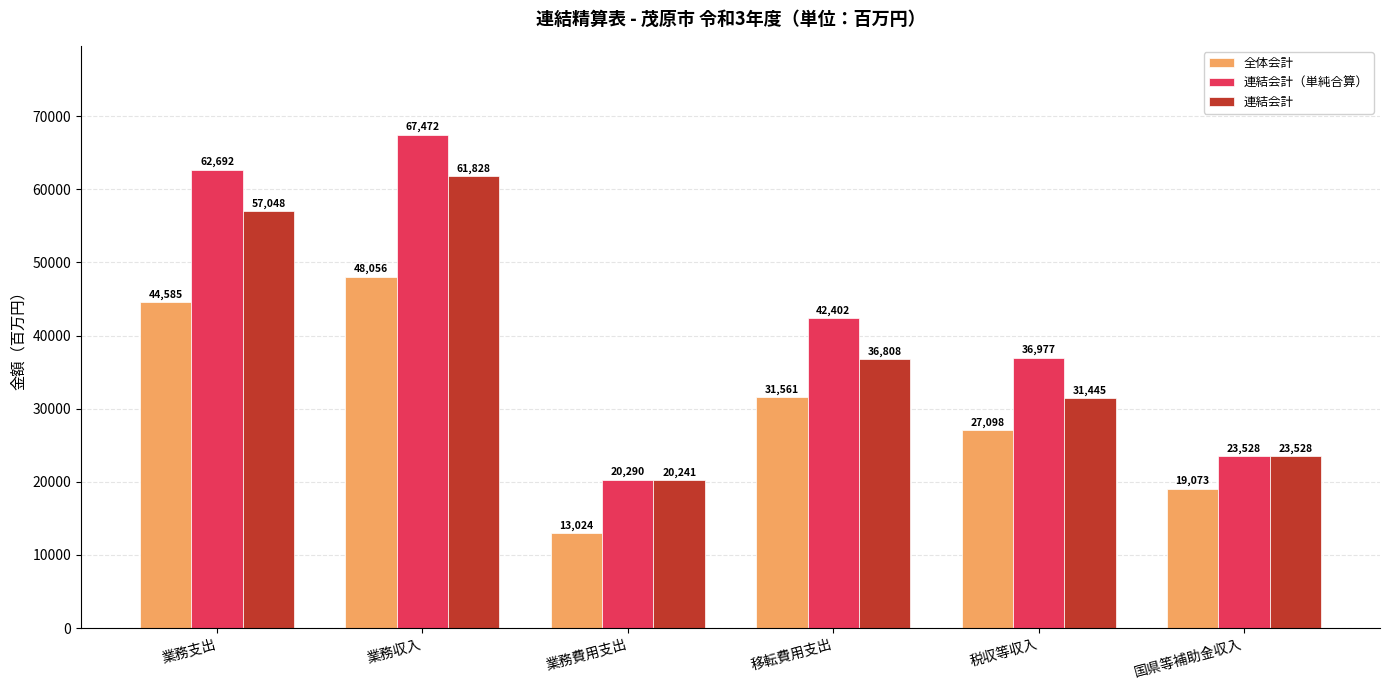

Does the chart contain any negative values?

No